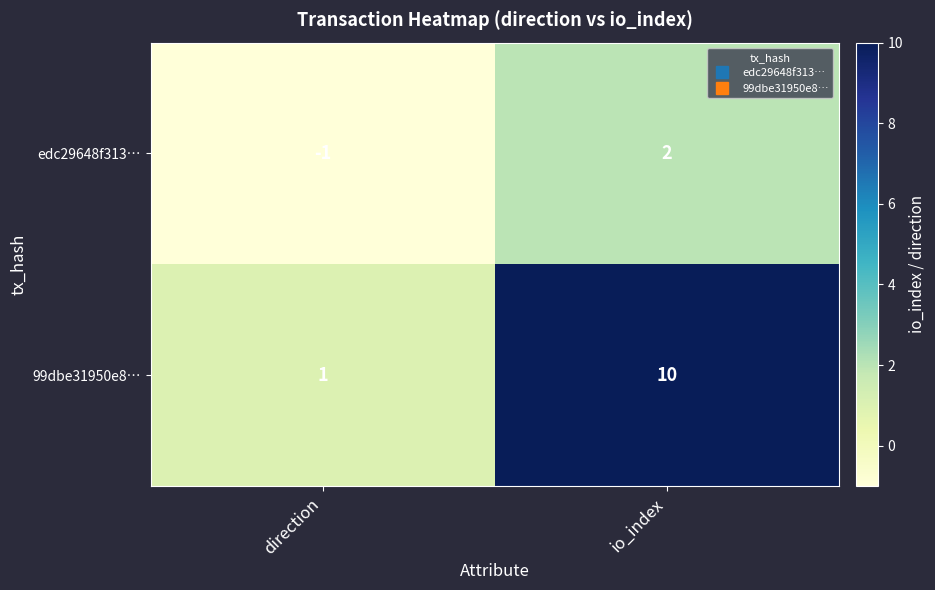

At io_index, list the series in order from largest to smallest.

99dbe31950e8…, edc29648f313…